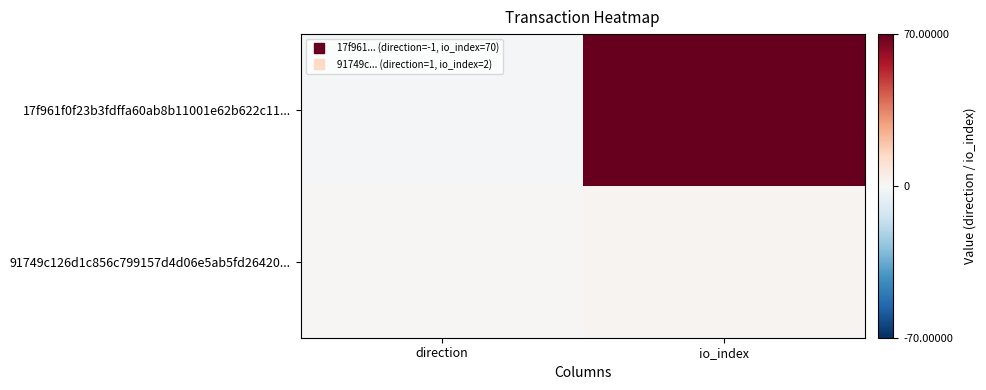

Which series has the largest total across all categories?

17f961f0f23b3fdffa60ab8b11001e62b622c11...